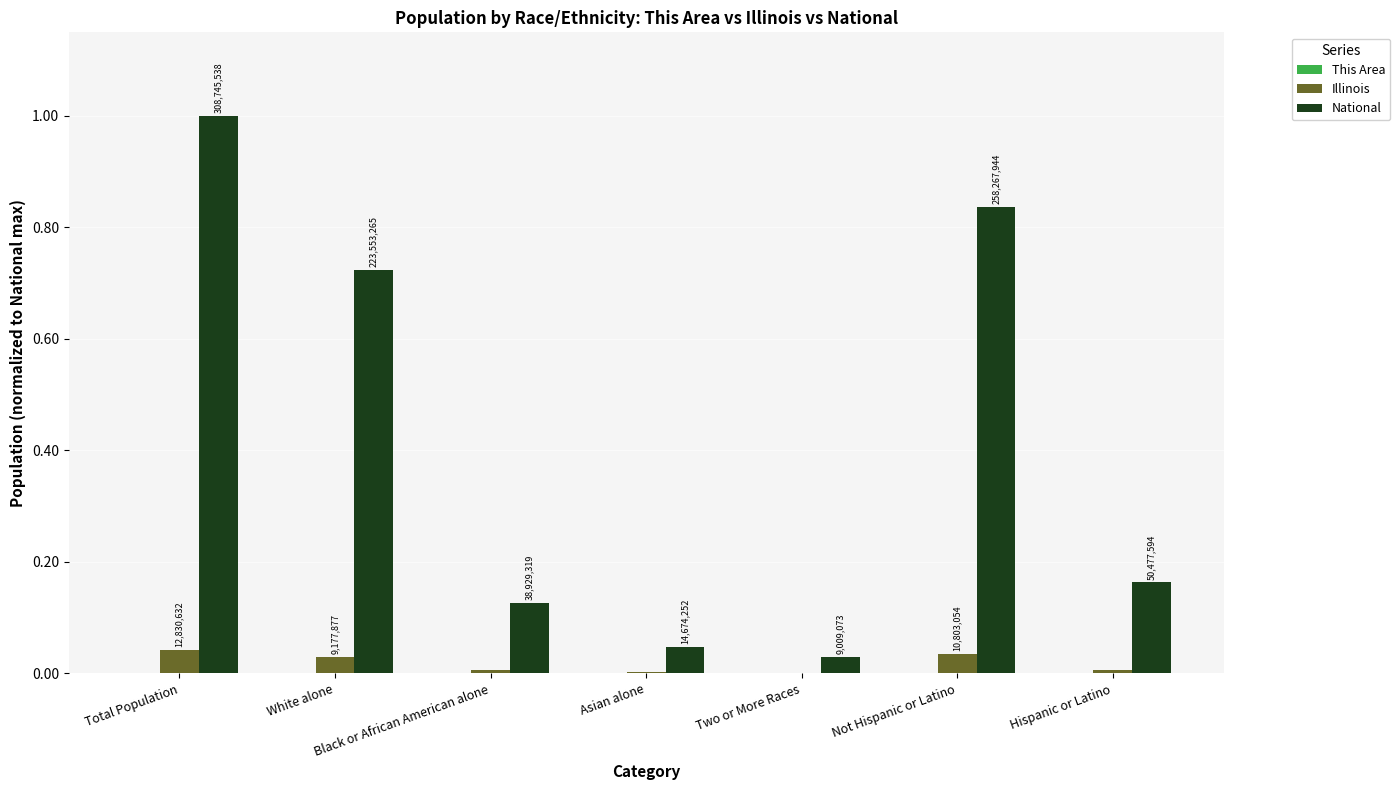

Between White alone and Black or African American alone, which series saw the biggest shift?

National